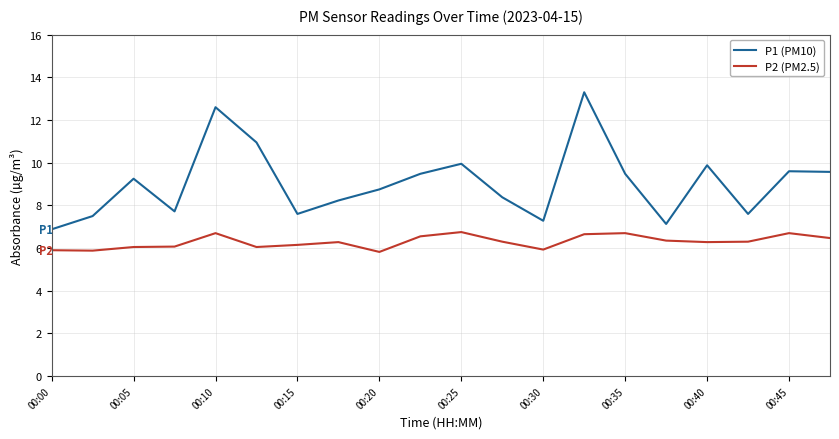

What is the minimum value shown in the chart?

5.8